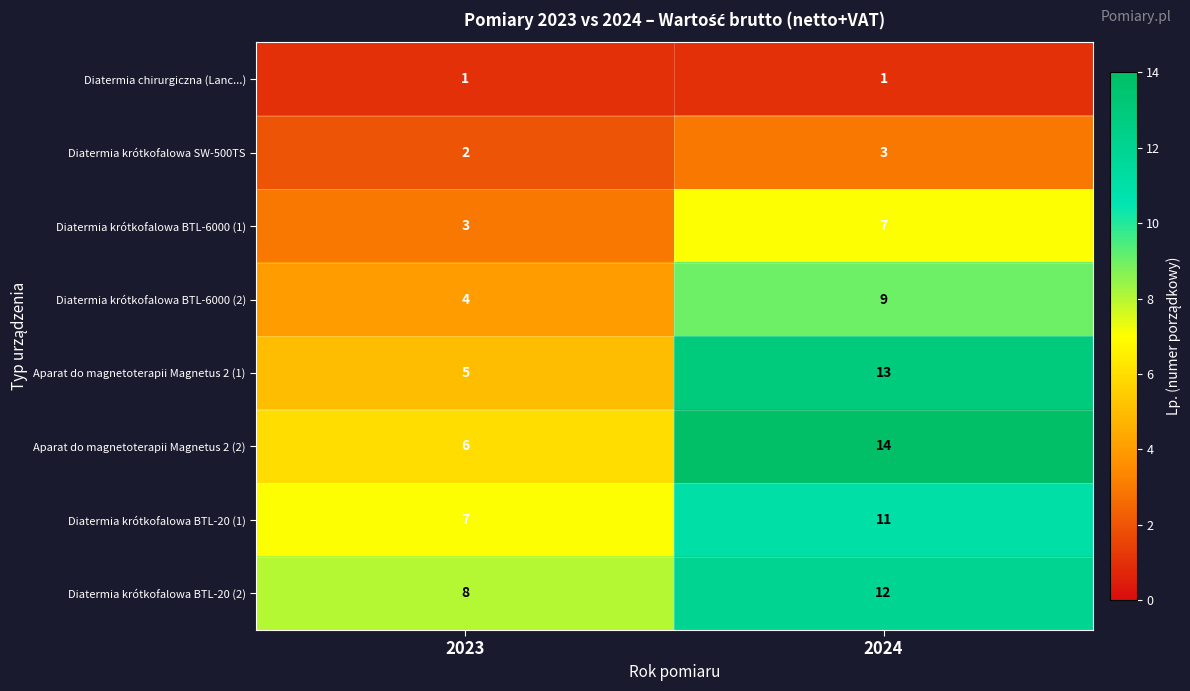

Which category has the lowest value in the Aparat do magnetoterapii Magnetus 2 (1) series?

2023